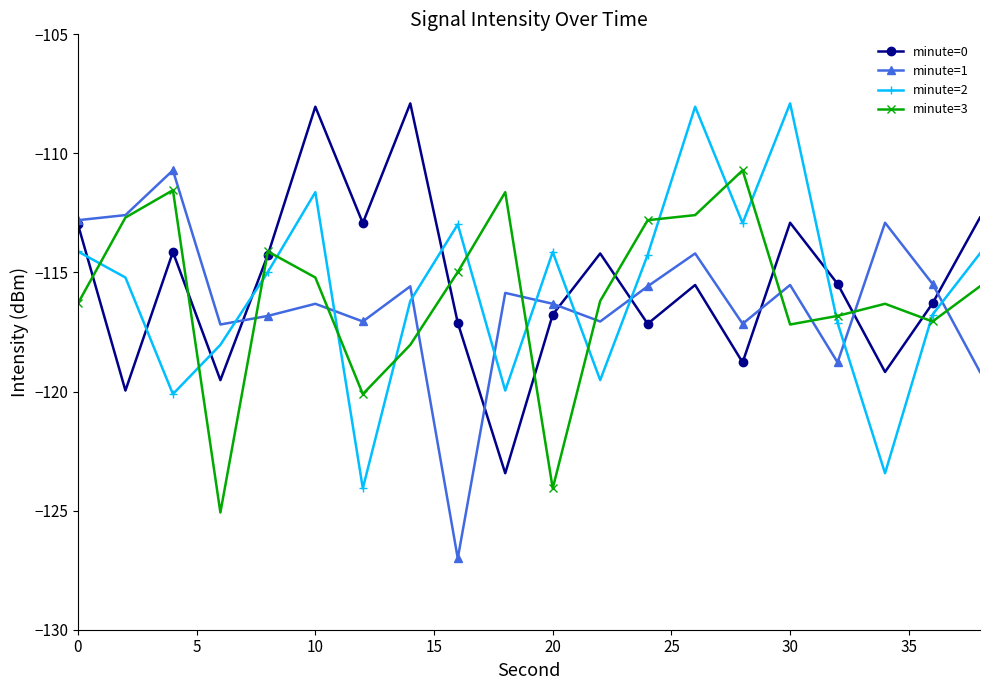

How many series are shown in this chart?

4